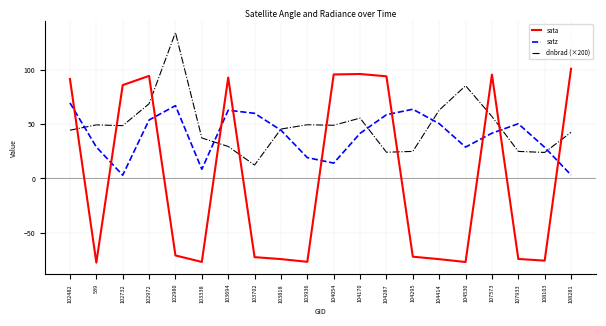

What position from the right is 102980?

16